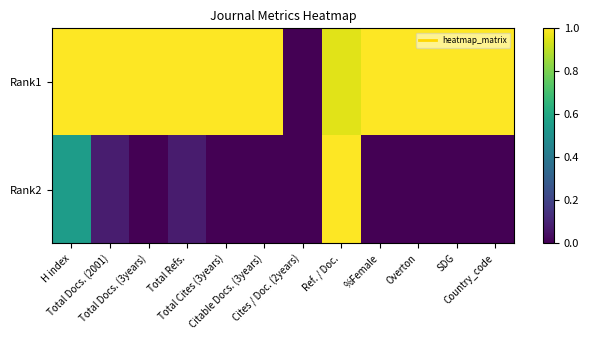

Which label corresponds to the largest value in the chart?

H index